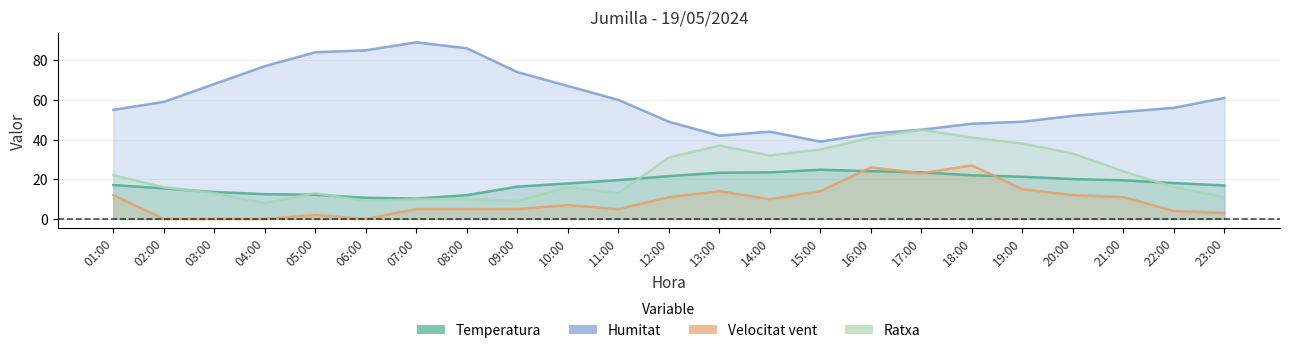

What is the label of the 21st point from the left?

21:00